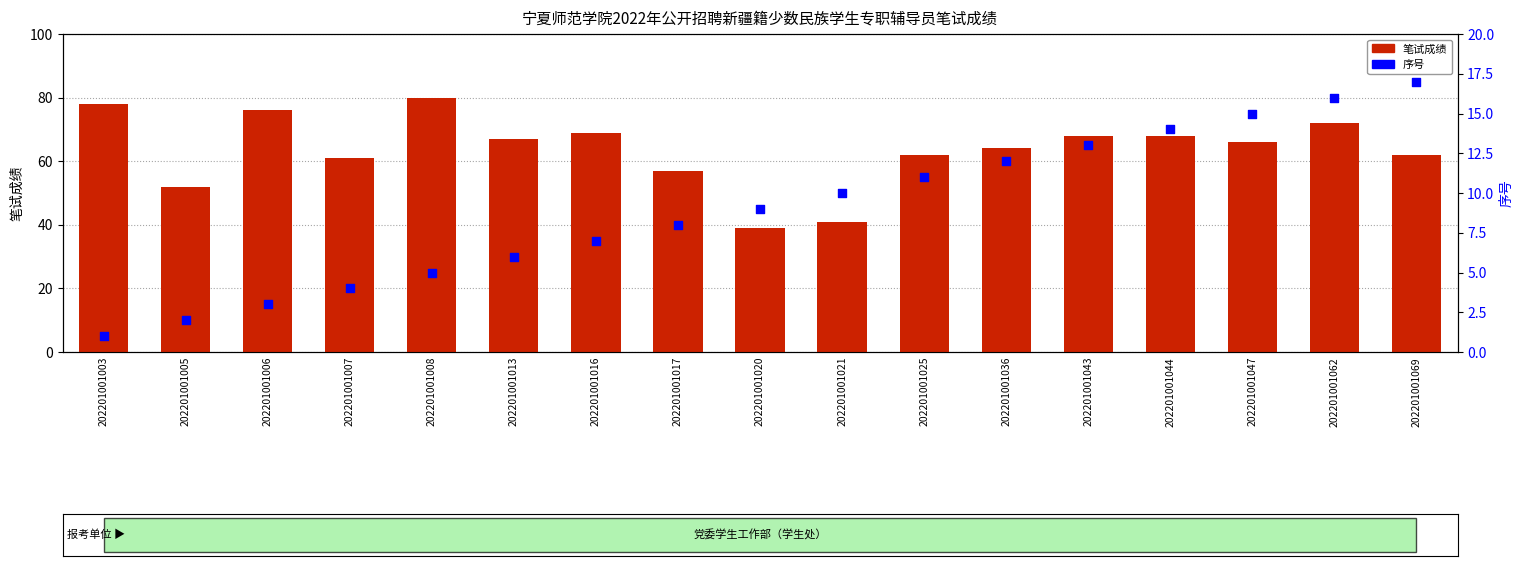

Which series contains the lowest Y value?

序号